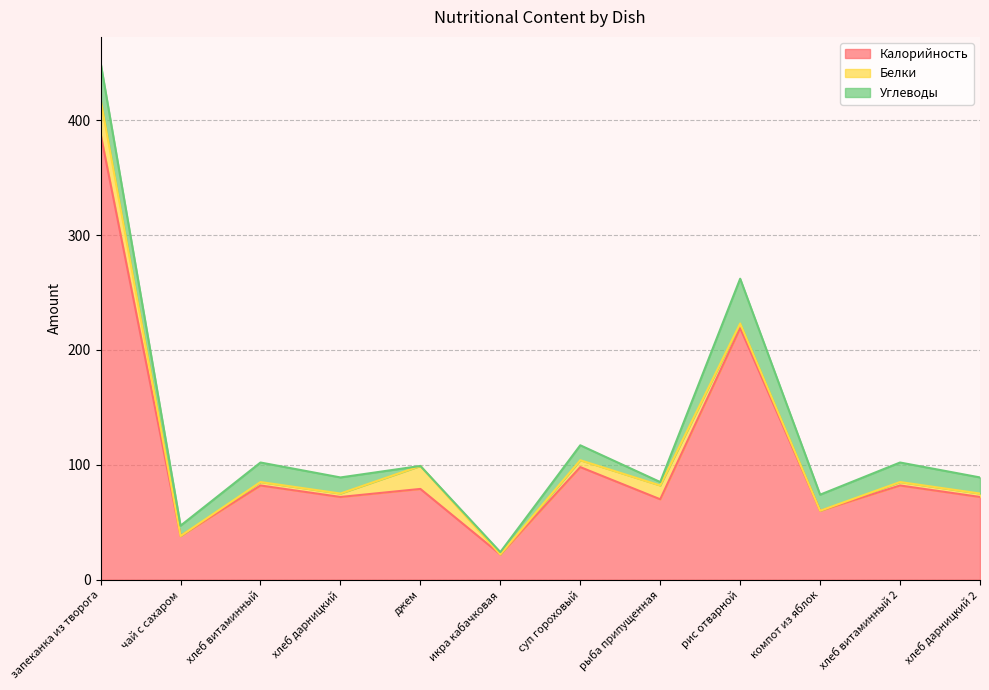

Which category has the highest value in the Калорийность series?

запеканка из творога